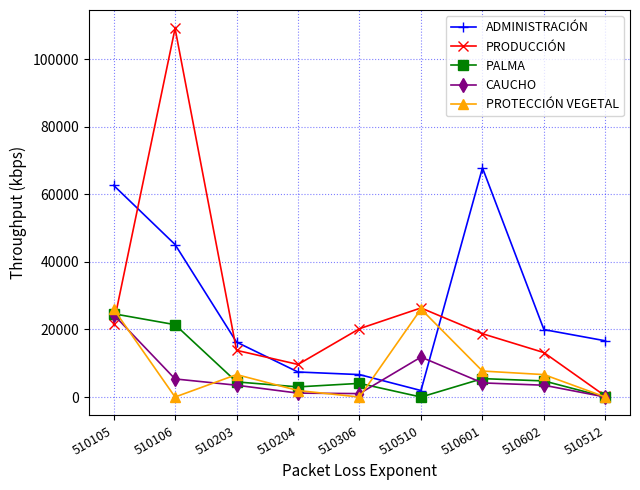

At which label does CAUCHO first exceed 3499?

510105